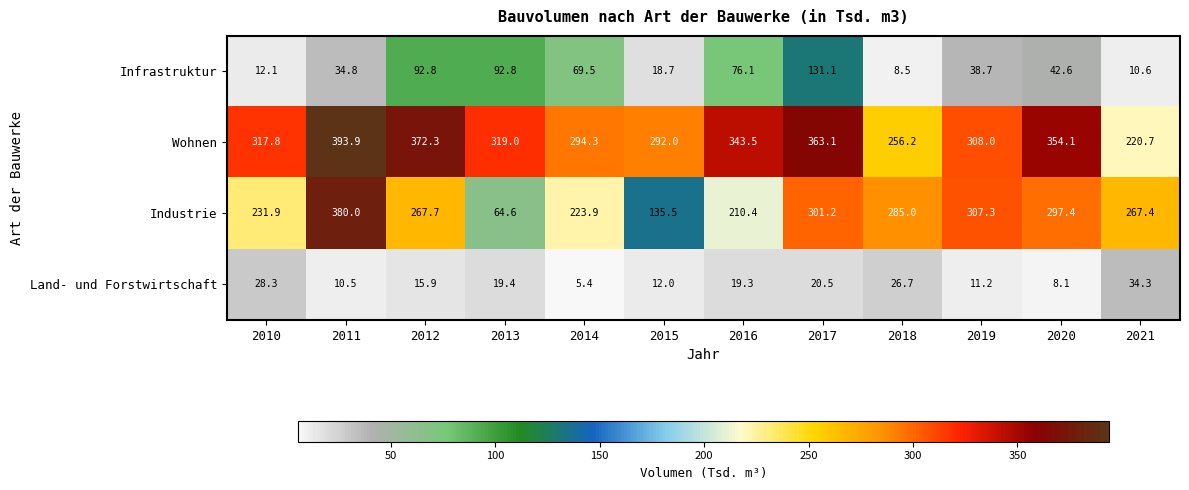

At which category is the sum across all series the highest?

2011